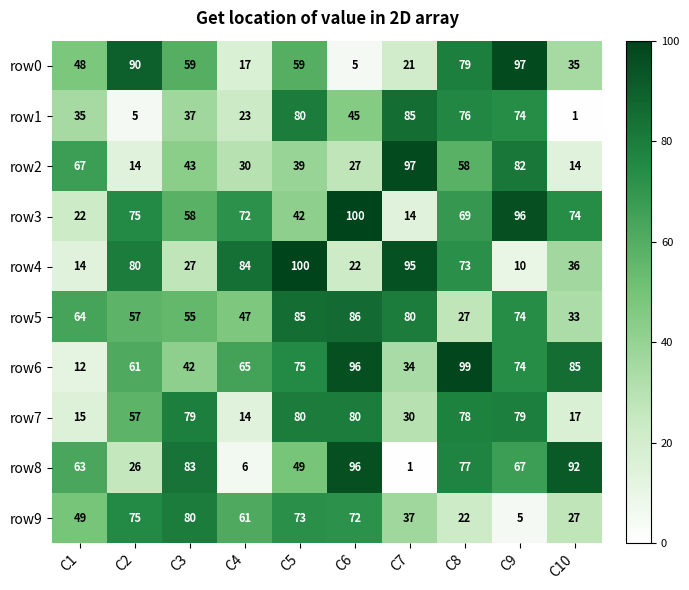

How many series are shown in this chart?

10